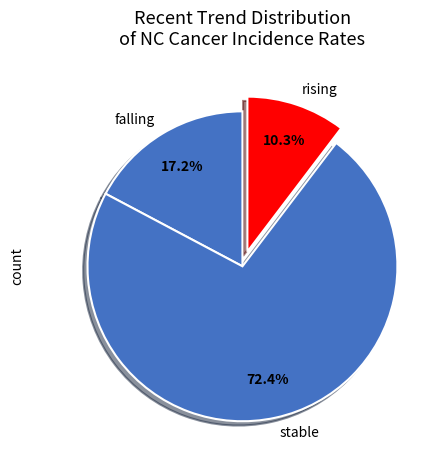

To the nearest percent, what is the combined percentage of falling and rising?

28%